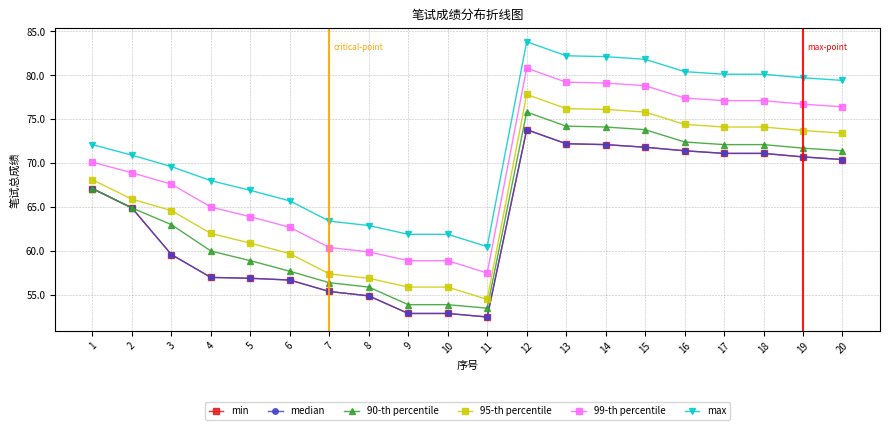

Does the chart have visible grid lines?

Yes